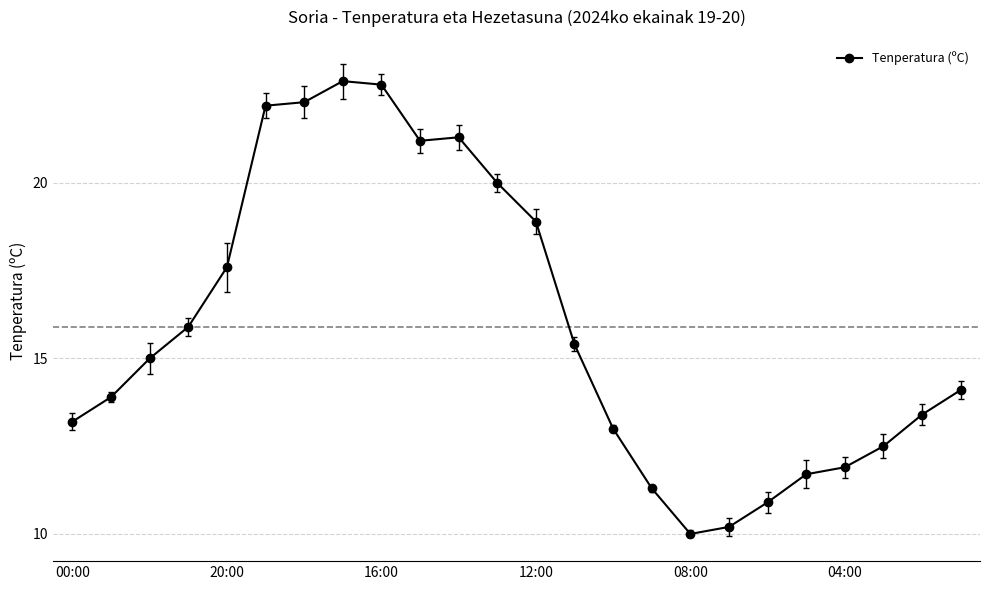

True or false: the data has more than 0 interior local peaks.

True